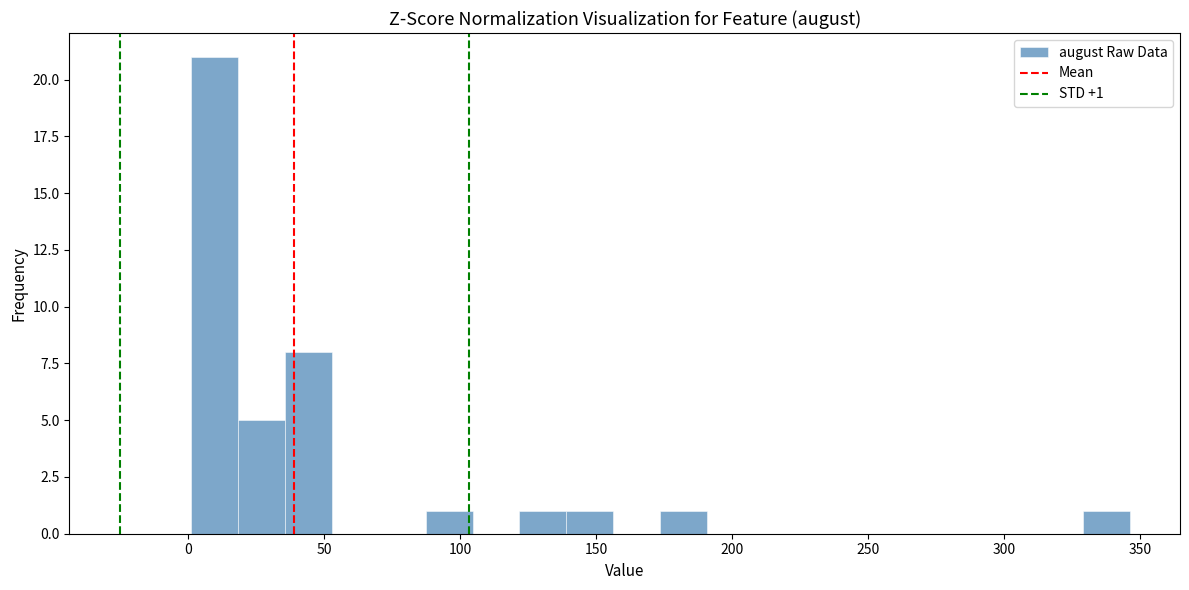

Read against the x-axis, roughly where is the centre of the tallest bar?

10